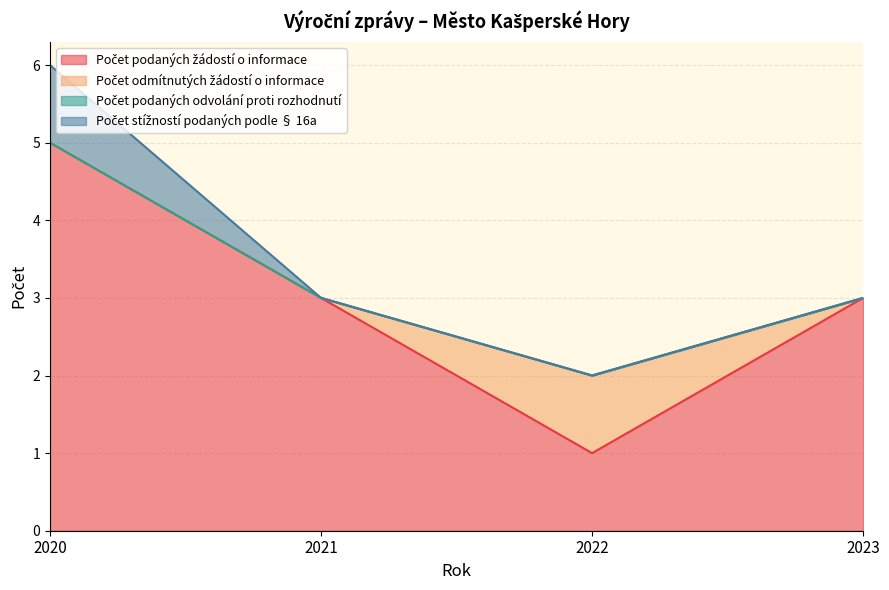

Is it true that Počet odmítnutých žádostí o informace equals -1 at 2023?

False